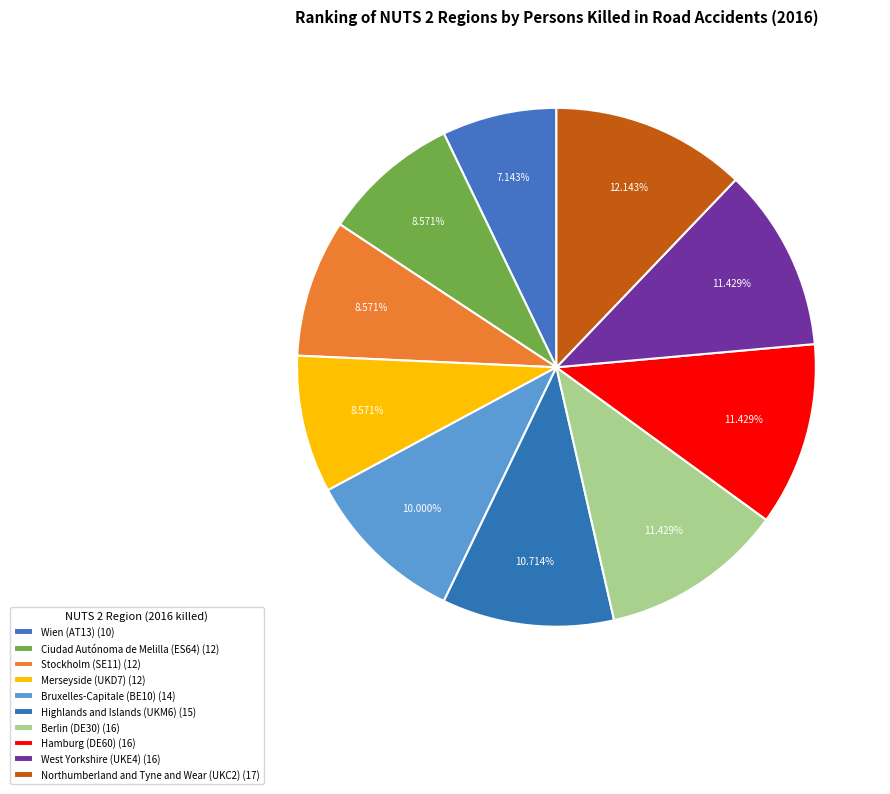

What percentage is NOT represented by Bruxelles-Capitale (BE10)?

90.0%